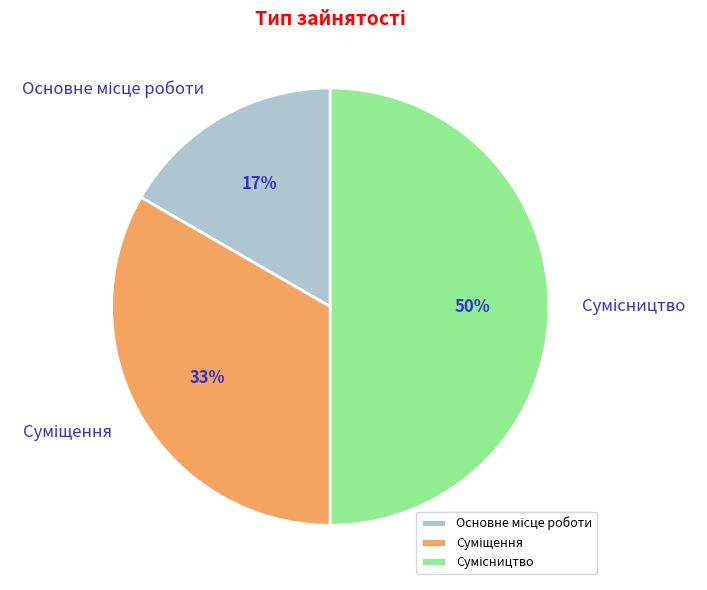

To the nearest percent, what is the average slice percentage?

33%